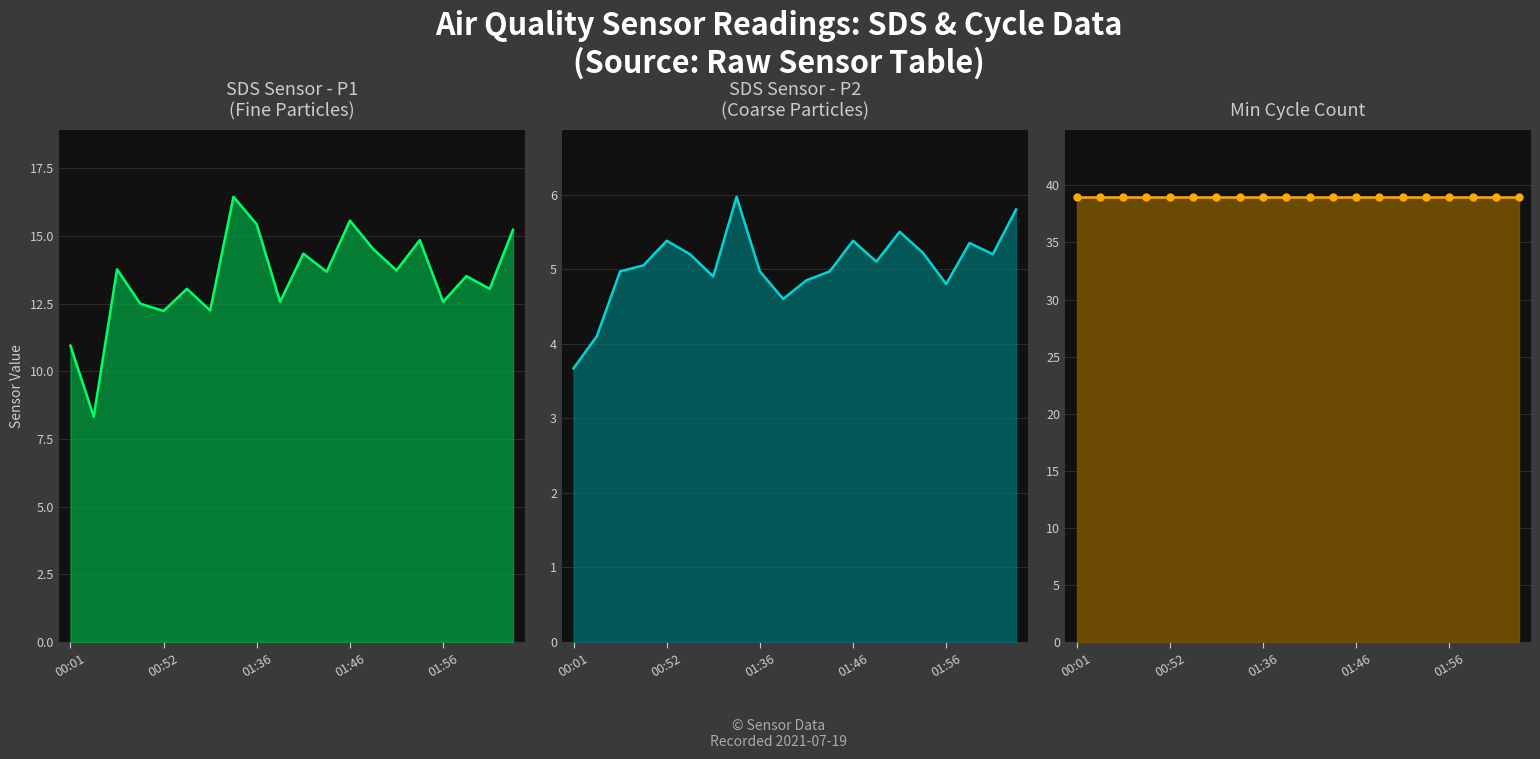

True or false: Min_cycle_line and SDS_P1_line intersect in this chart.

False